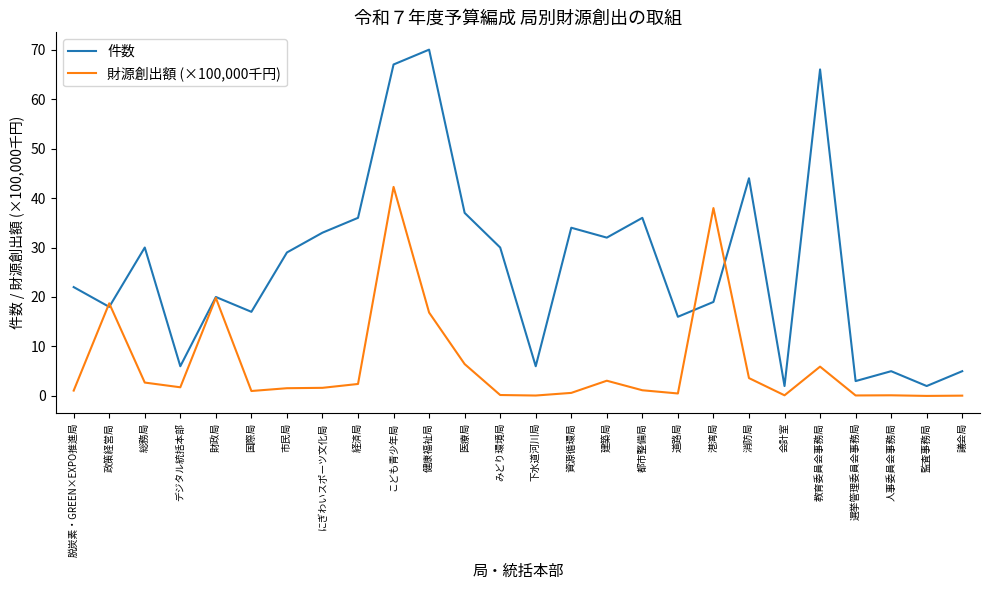

What is the difference between the 財源創出額 (×100,000千円) values at 監査事務局 and 市民局?

1.6